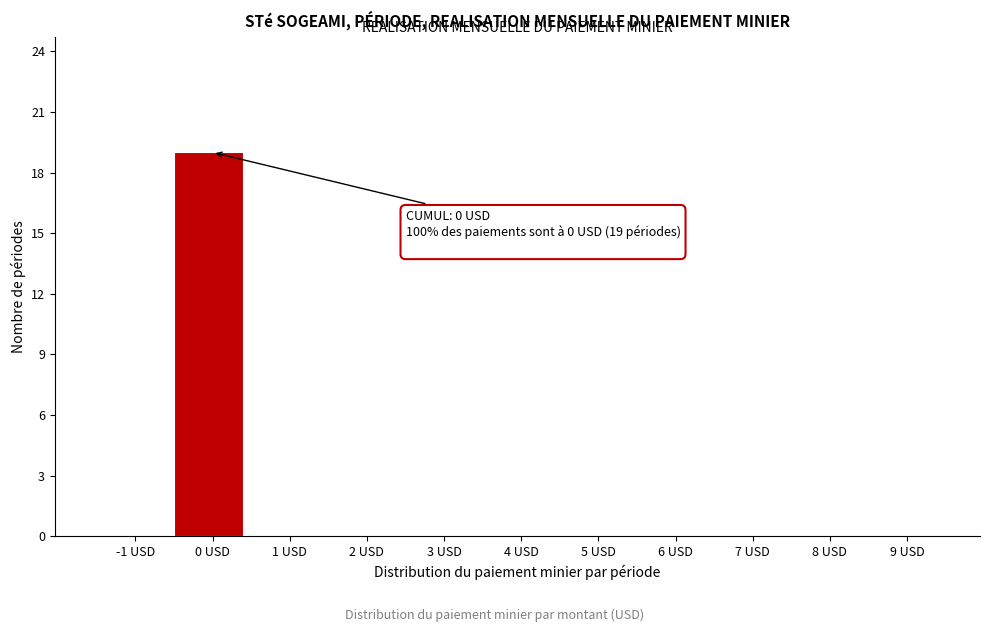

Reading right to left, what are all the values shown in this chart?

9 USD=0	8 USD=0	7 USD=0	6 USD=0	5 USD=0	4 USD=0	3 USD=0	2 USD=0	1 USD=0	0 USD=19	-1 USD=0